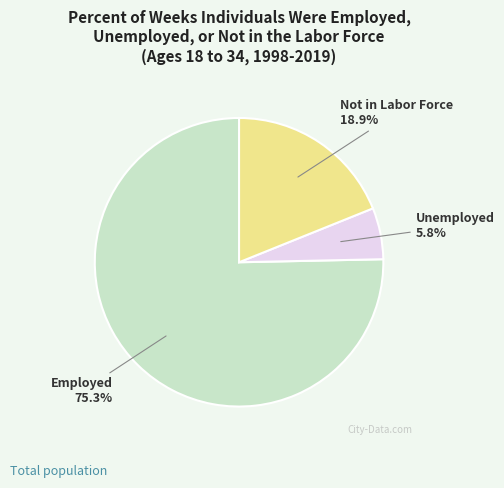

How many segments does this pie chart have?

3